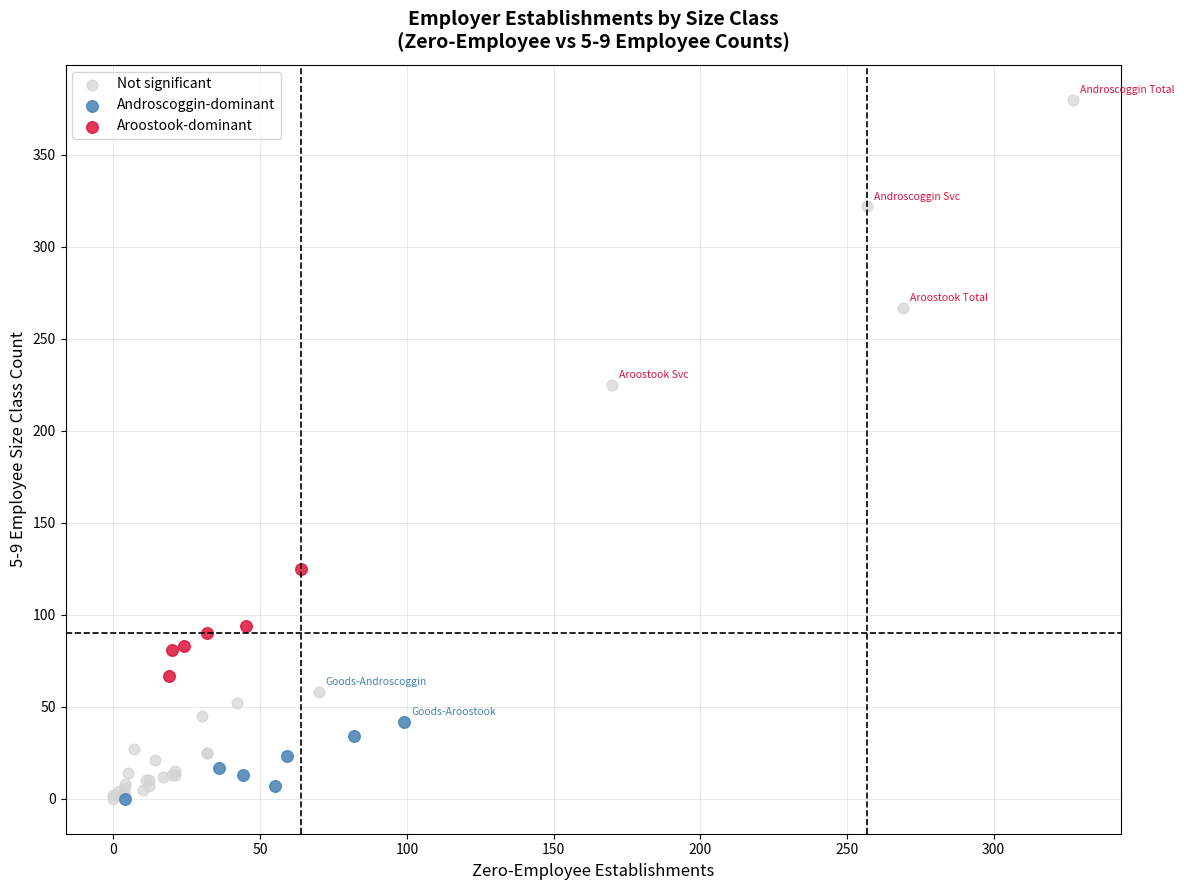

Which series reaches the maximum Y coordinate?

Not significant